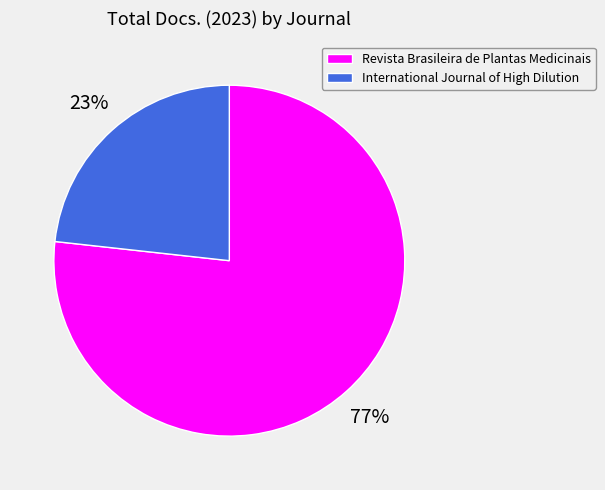

Is the sum of International Journal of High Dilution and Revista Brasileira de Plantas Medicinais greater than half?

Yes